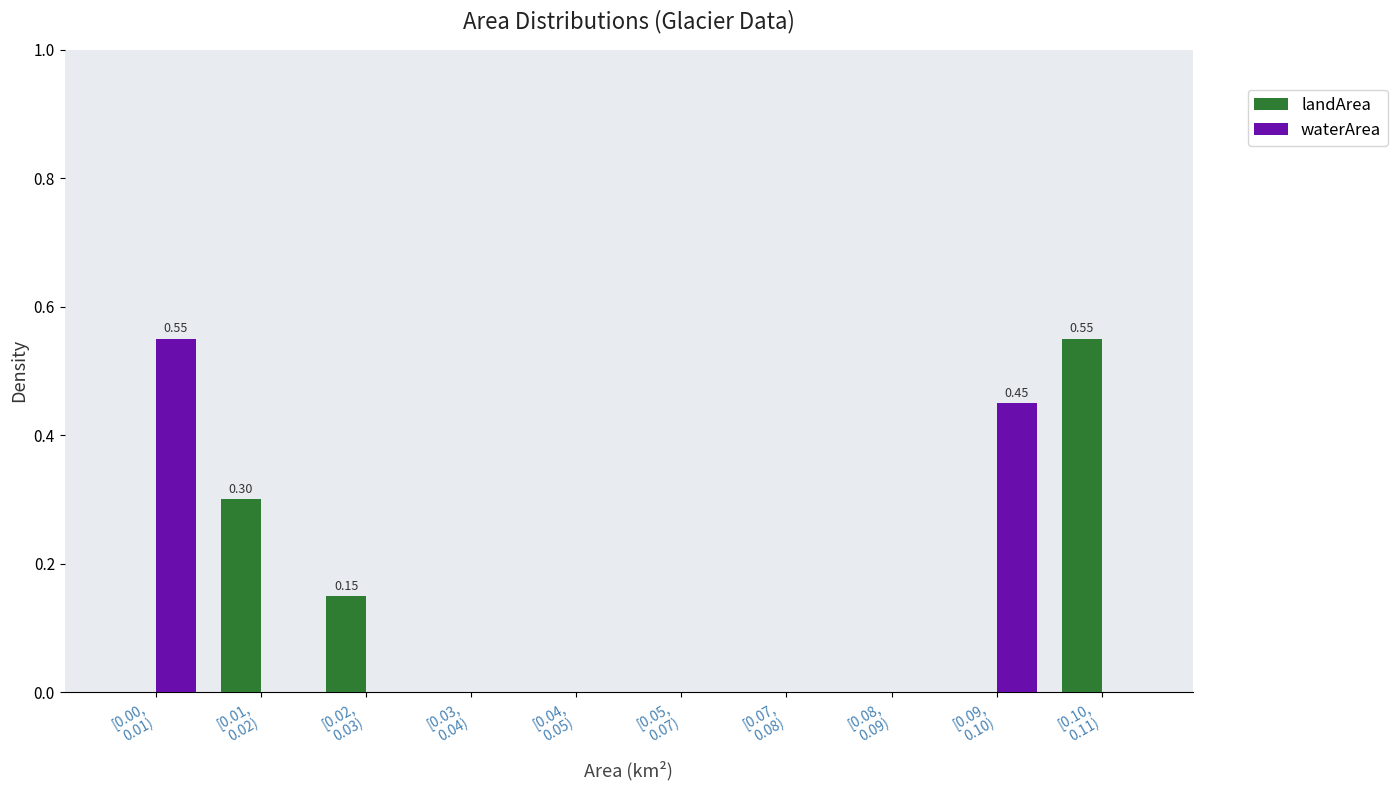

What is the sum of all landArea values?

1.0